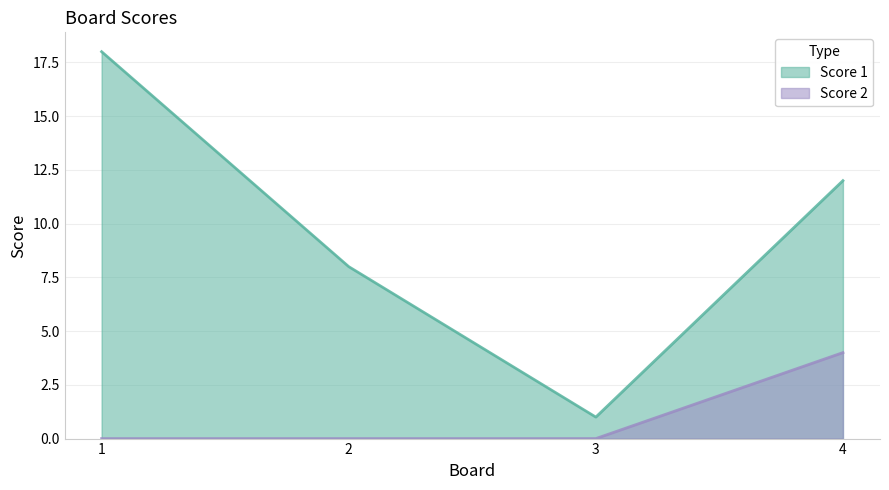

Reading left to right, list all the values displayed in this chart.

Score 1: 1=18	2=8	3=1	4=12
Score 2: 1=0	2=0	3=0	4=4